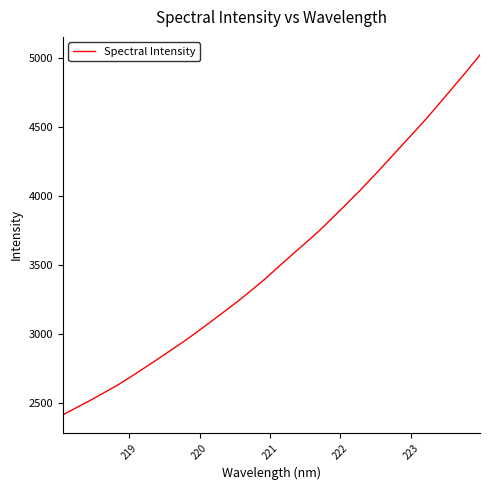

What is the minimum value shown in the chart?

2411.9